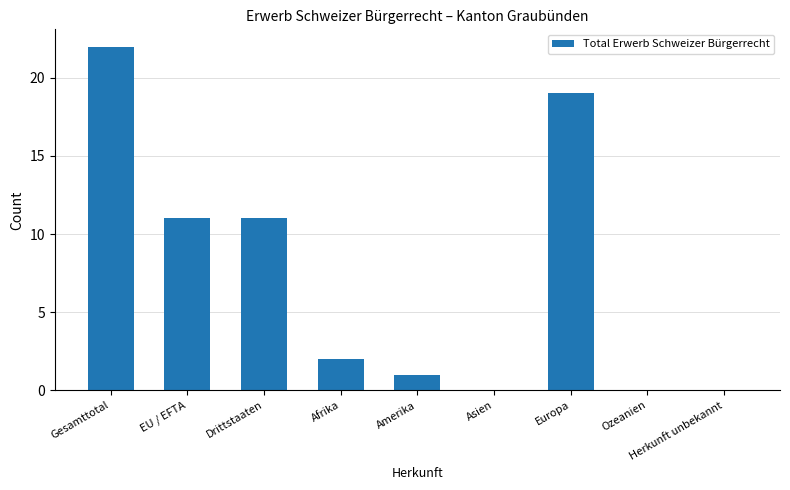

Reading left to right, what are all the values shown in this chart?

22	11	11	2	1	0	19	0	0